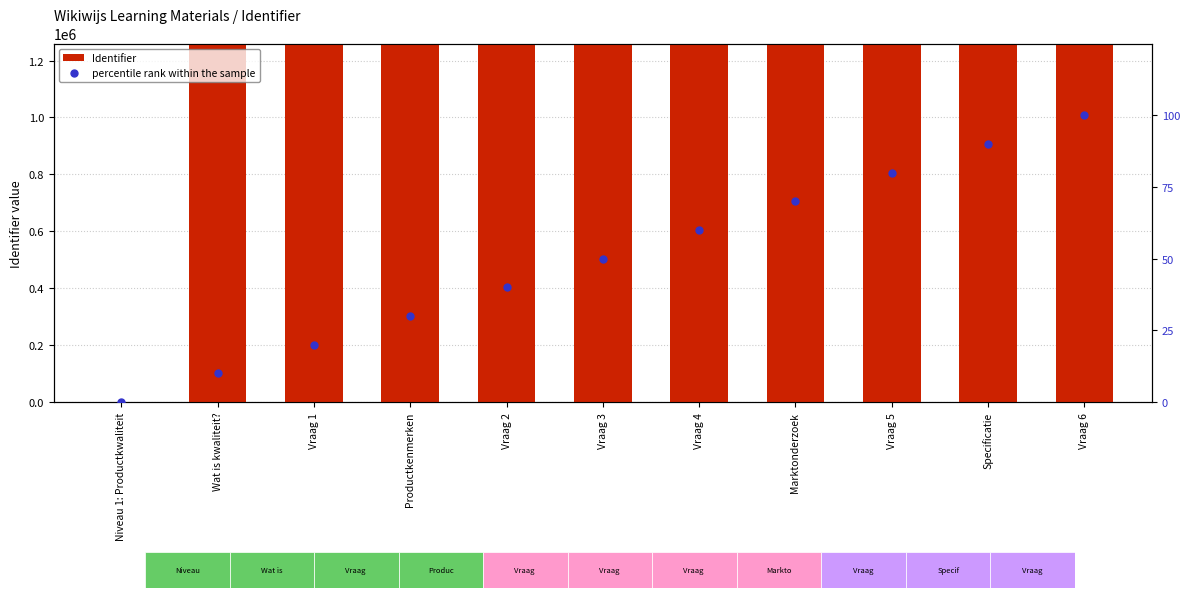

At how many categories does at least one series exceed 857723?

10